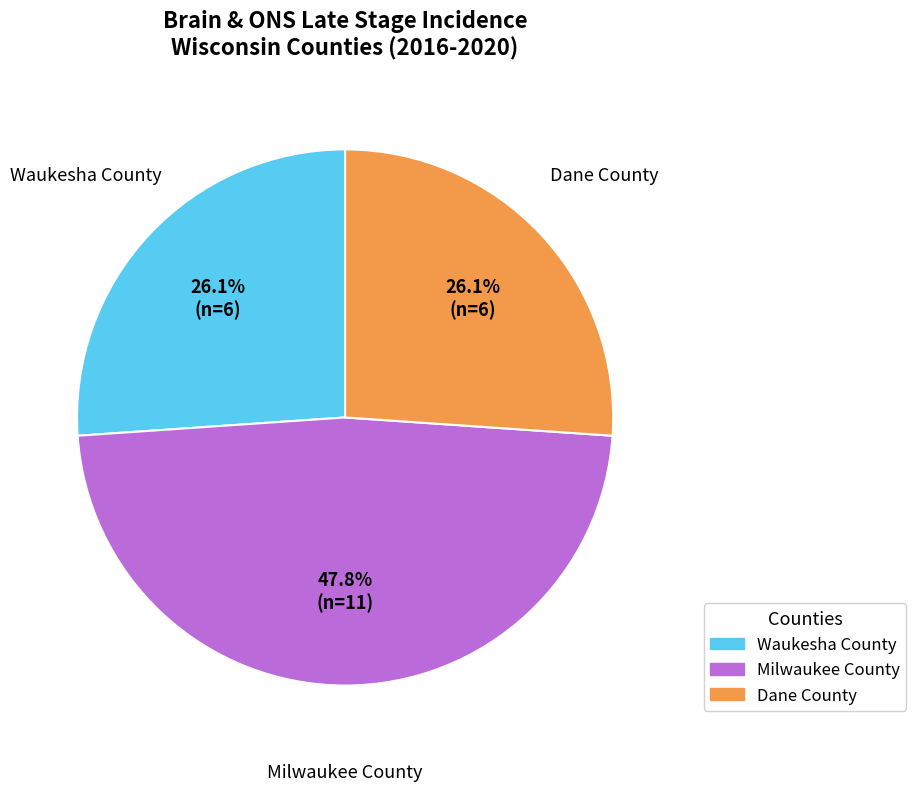

What is the largest slice in the pie chart?

Milwaukee County